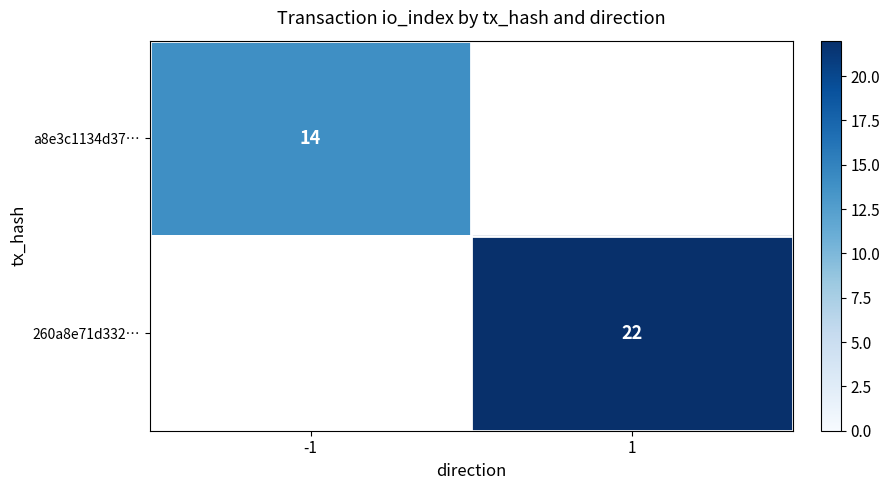

True or false: 260a8e71d332… has a value of 29.5 at 1.

False